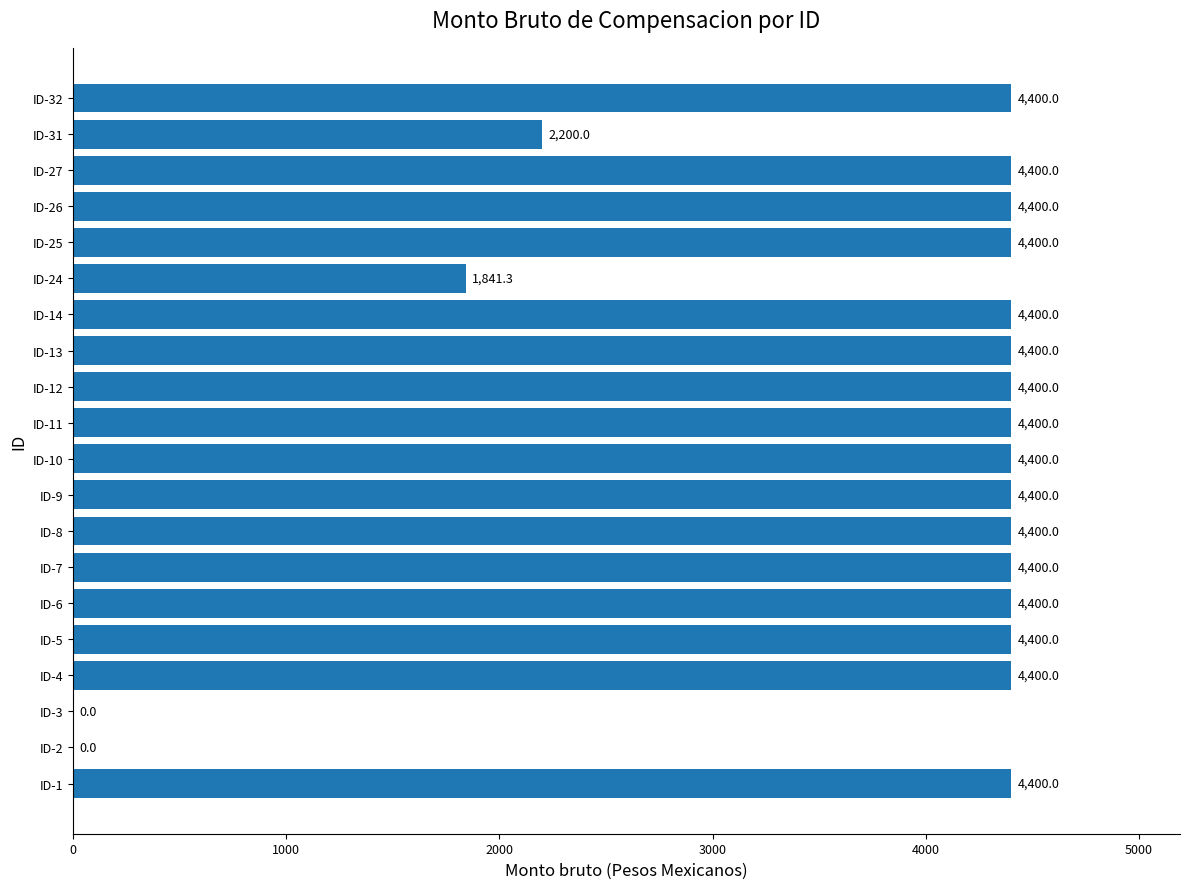

Are the bars grouped side by side (vs. stacked)?

No